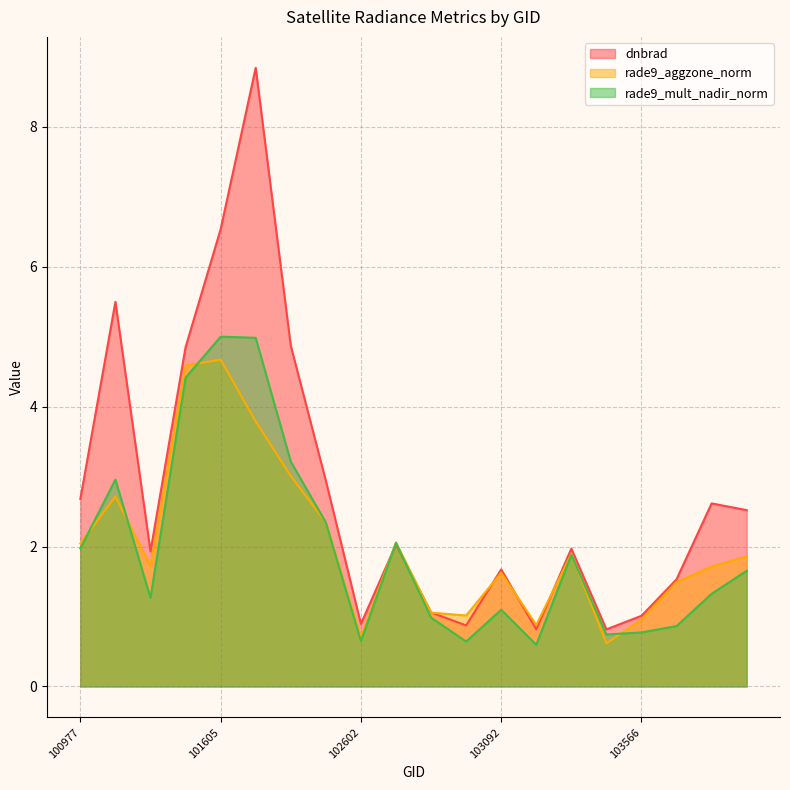

Which series has the largest total across all categories?

dnbrad